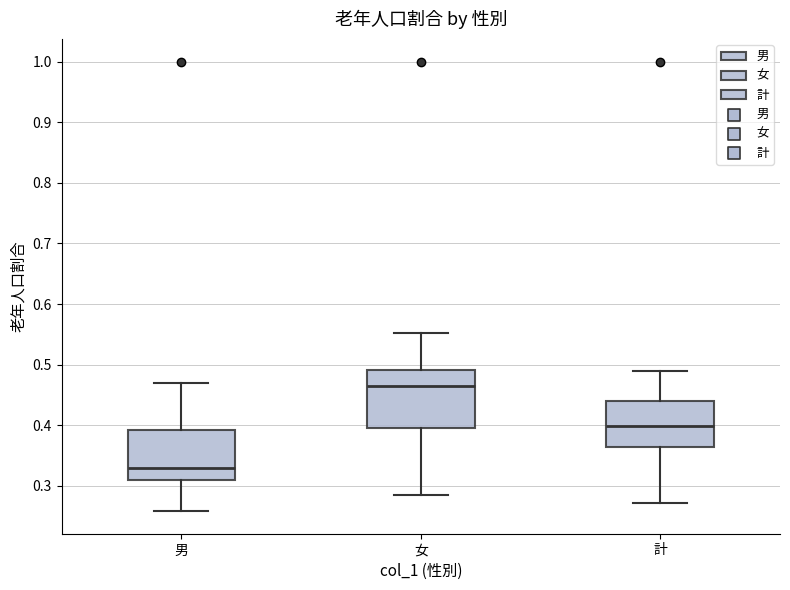

Where is the upper edge of the box for 女 on the y-axis? The values are not printed on the chart, so give them approximately, as read against the axis.

0.49